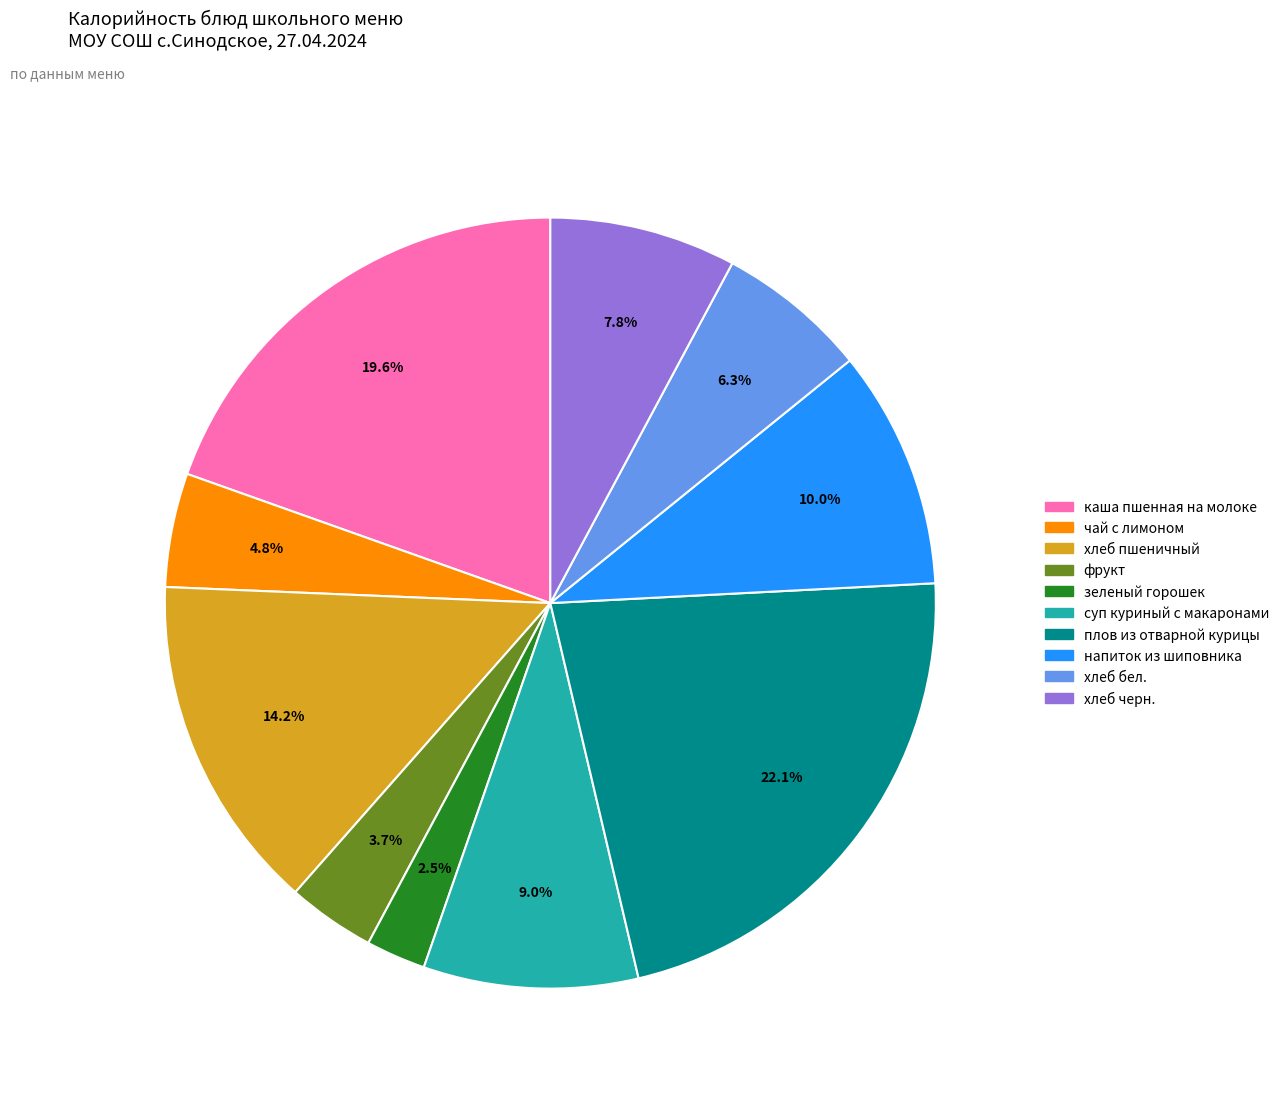

Is there any slice that represents more than half of the pie?

No